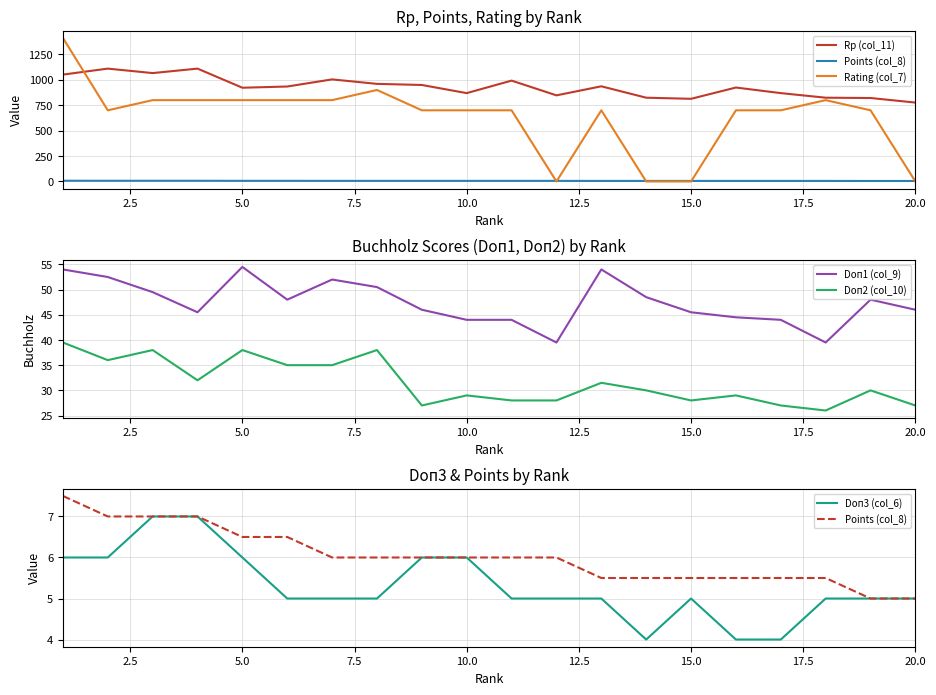

How many interior local valleys does the Doп1 (col_9) series have?

4